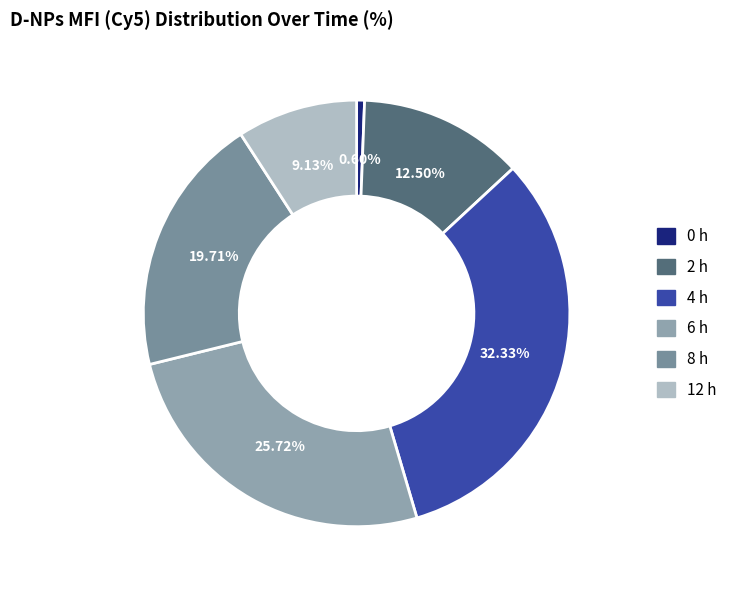

To the nearest percent, what is the combined percentage of 0 h and 12 h?

10%